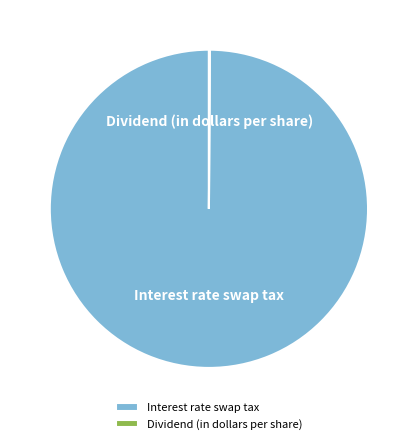

Which category has the biggest portion of the pie?

Interest rate swap tax